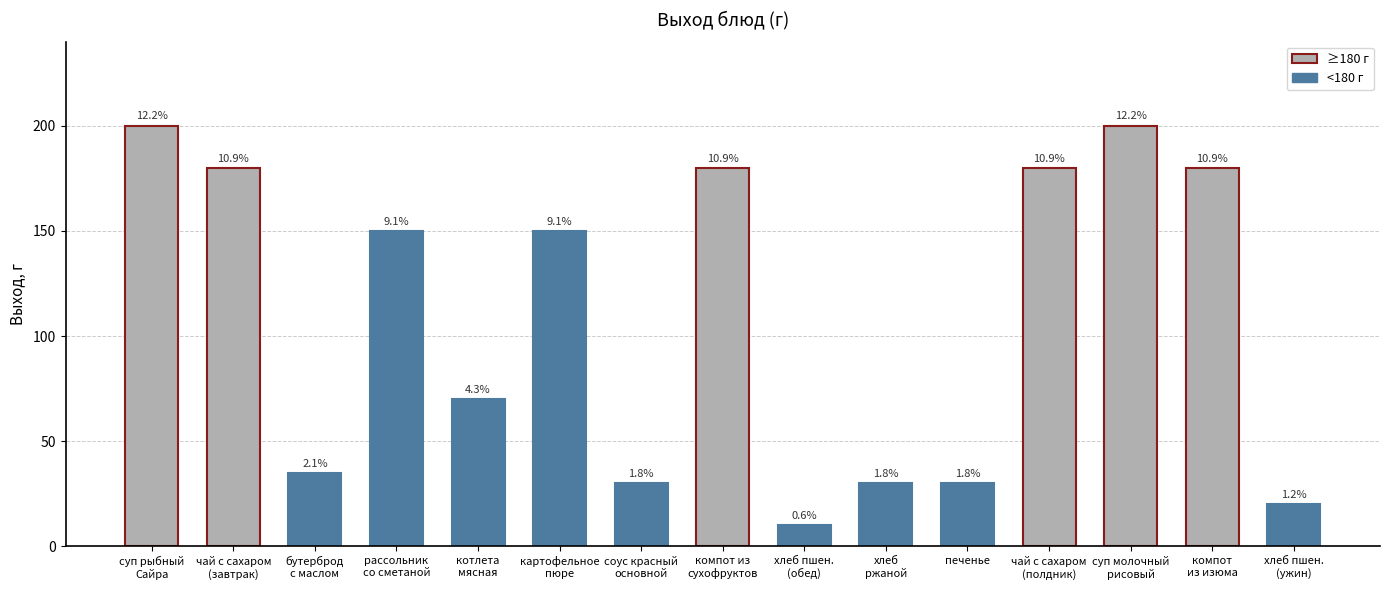

How many bars are there in total?

15